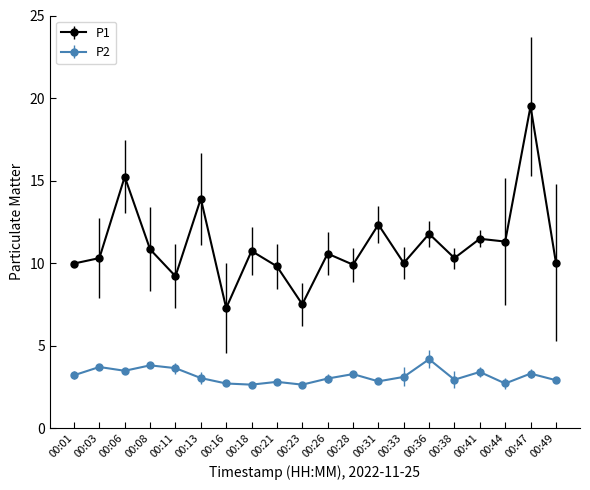

True or false: P2 has more than 0 points higher than both neighbors.

True